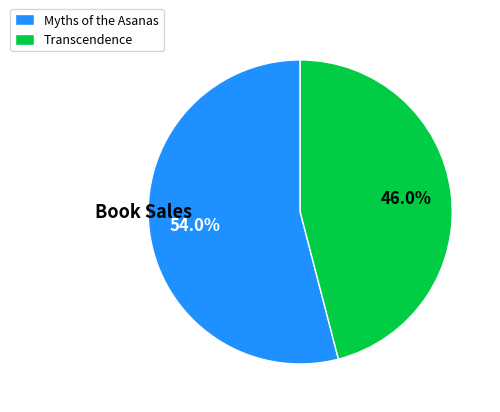

How many segments does this pie chart have?

2